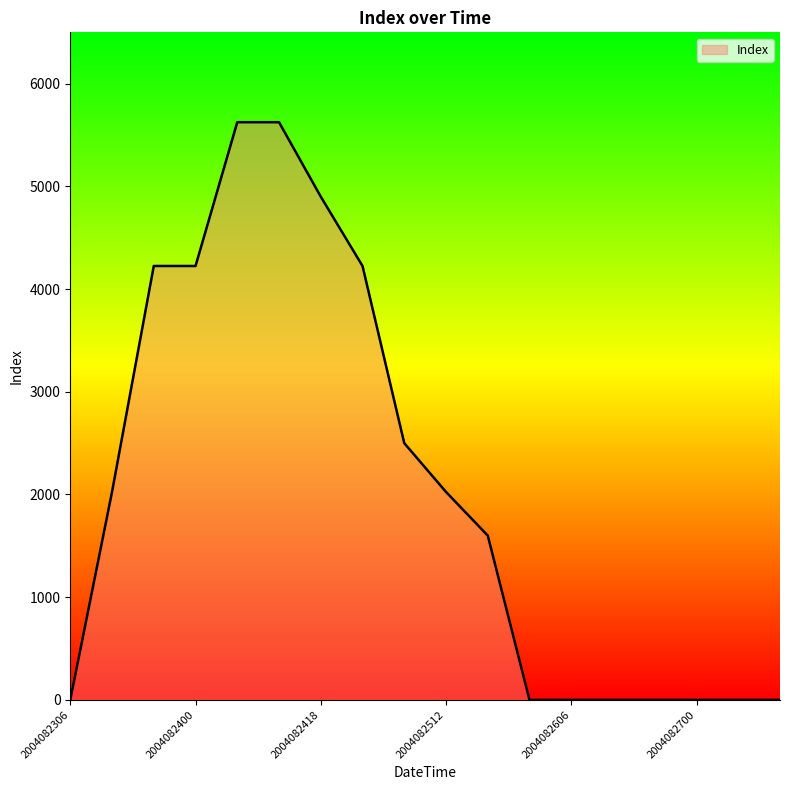

What is the maximum value shown in the chart?

5625